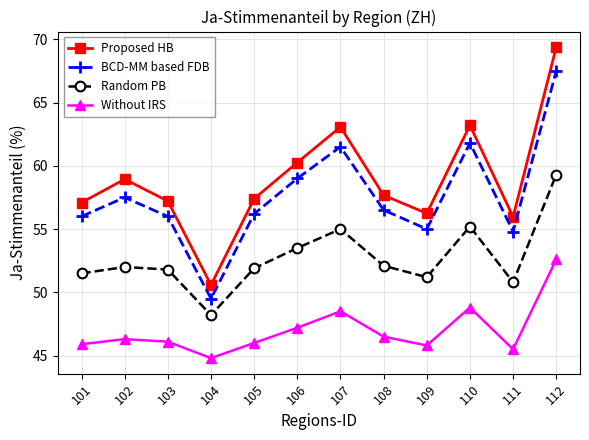

What is the difference between the maximum and minimum values in the Without IRS series?

7.8